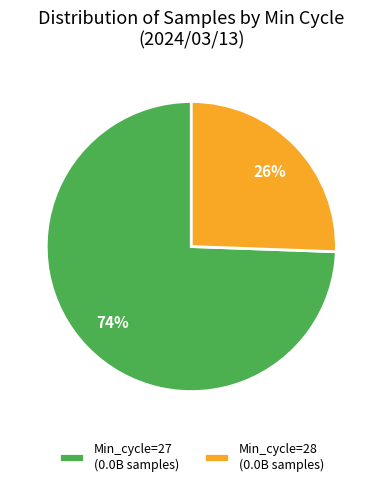

Which category has the biggest portion of the pie?

Min_cycle=27 (0.0B samples)